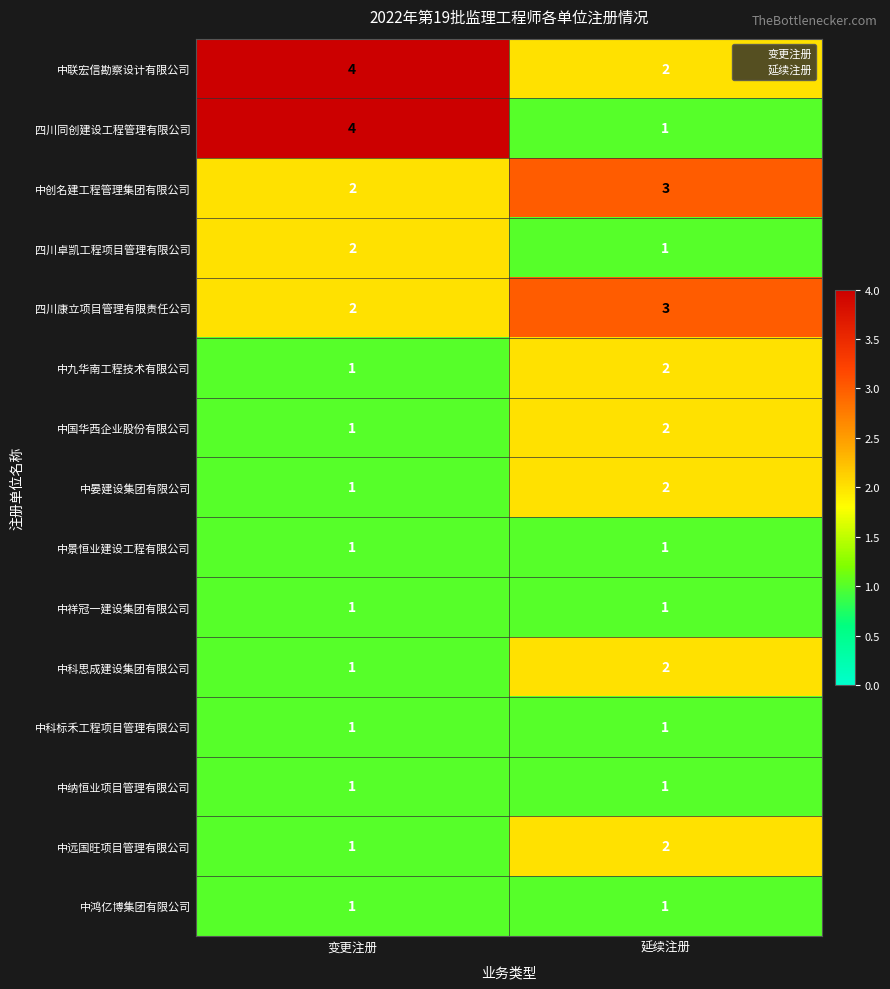

Which series has the widest spread of values?

四川同创建设工程管理有限公司